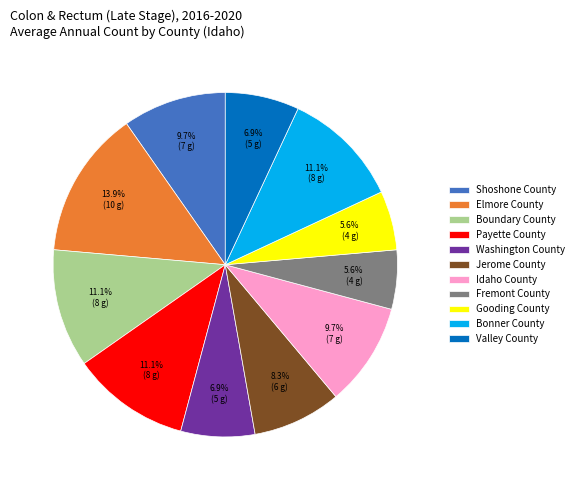

To the nearest percent, what portion does Jerome County represent?

8%